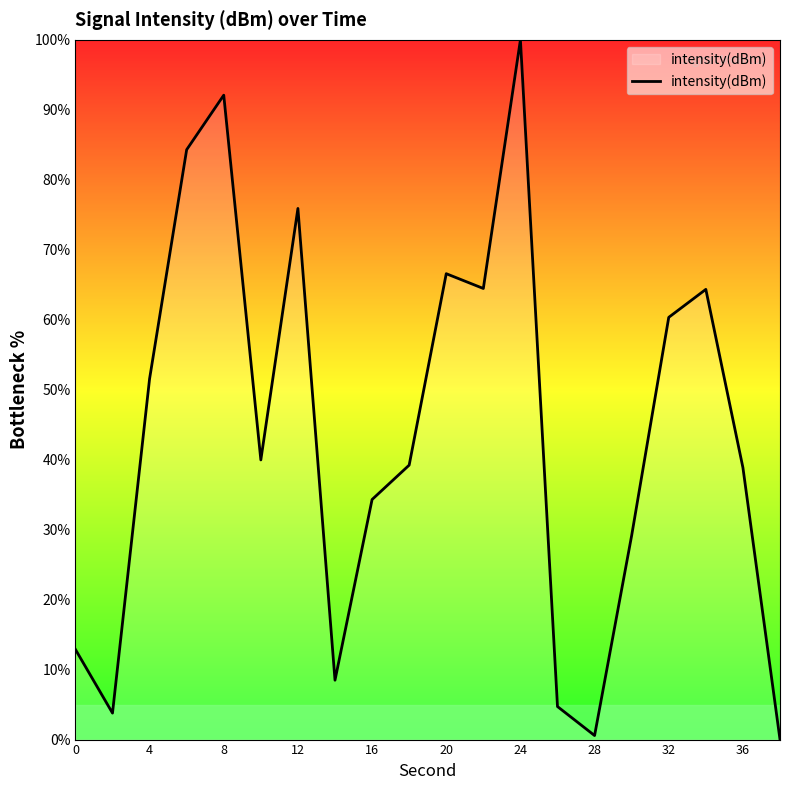

What is the greatest value displayed?

100.0